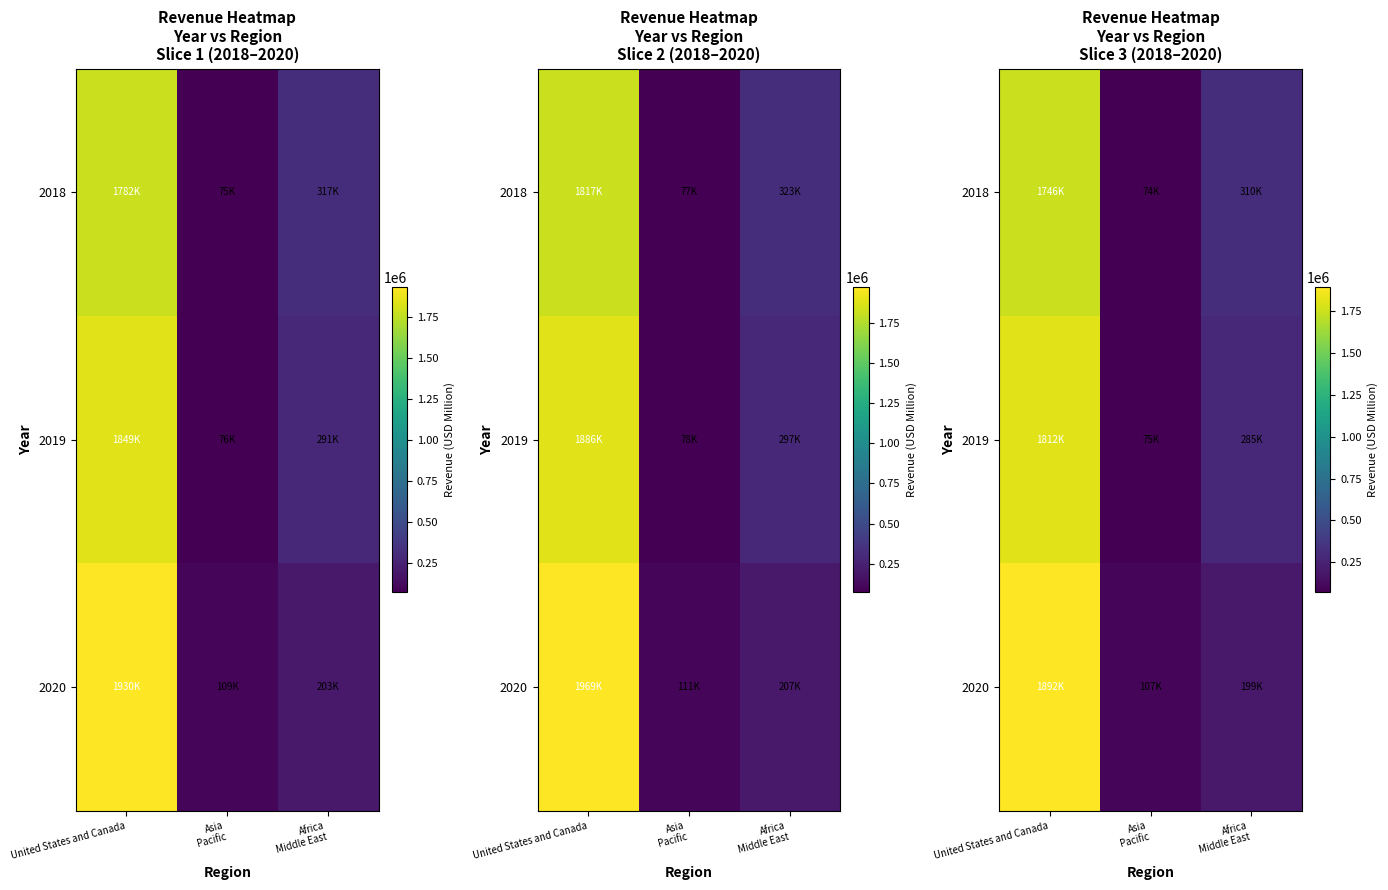

What is the minimum value shown in the chart?

73535.4